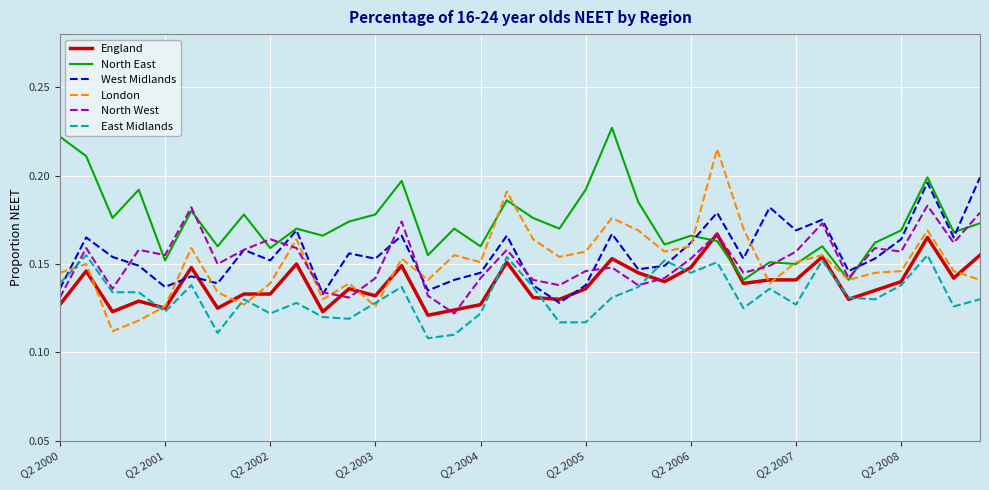

Which series has the largest total across all categories?

North East